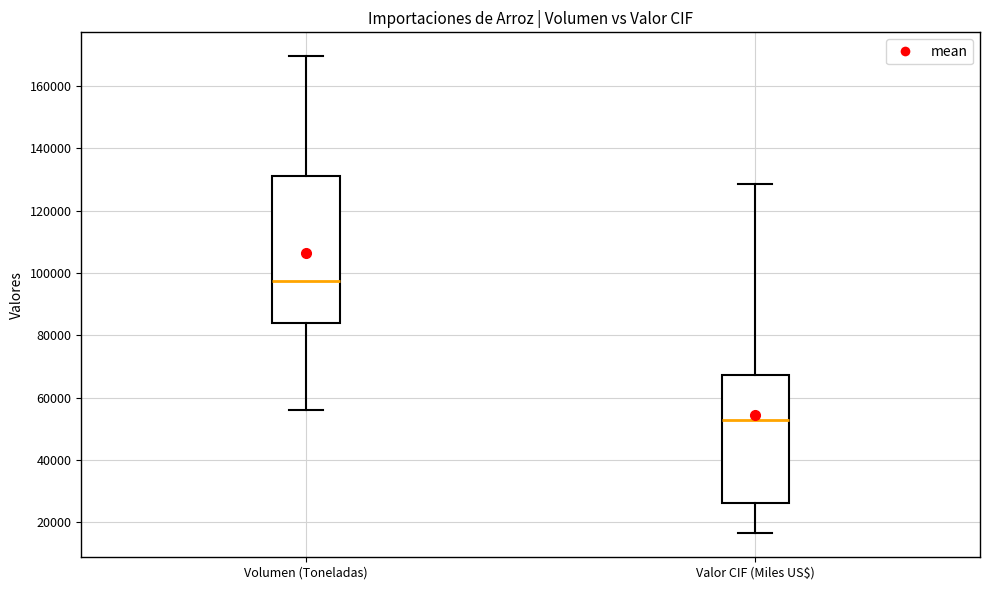

Reading left to right, transcribe this box plot: for each box, give where its median line is, the range the box spans, and where its two whiskers end, as read against the y-axis. The values are not printed on the chart, so give them approximately, as read against the axis.

Volumen (Toneladas): median 98000, box 84000 to 132000, whiskers 56000 to 170000
Valor CIF (Miles US$): median 52000, box 26000 to 68000, whiskers 16000 to 128000